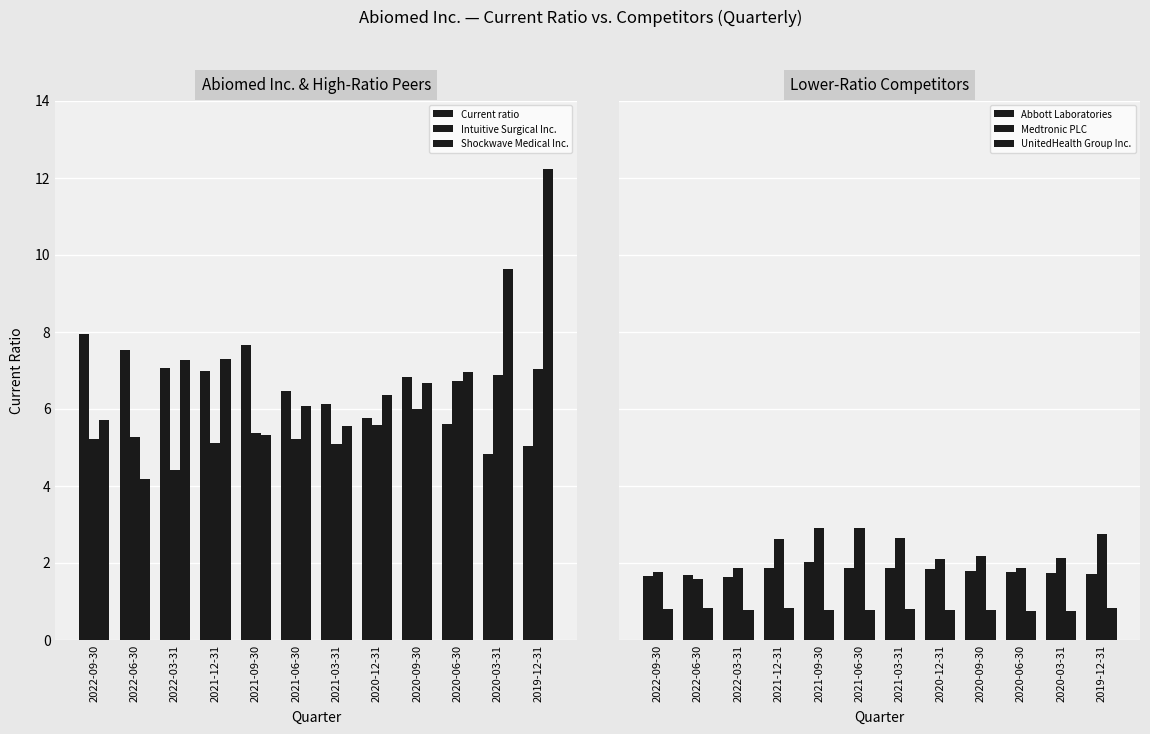

What position from the right is 2019-12-31?

1